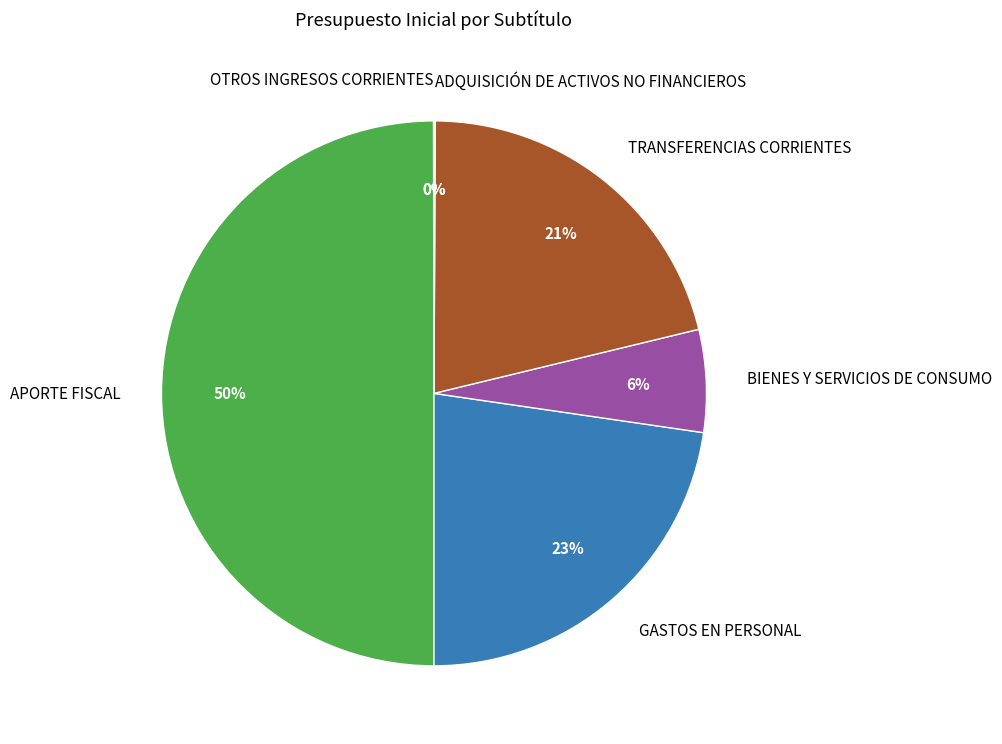

What percentage is the APORTE FISCAL slice, to the nearest percent?

50%